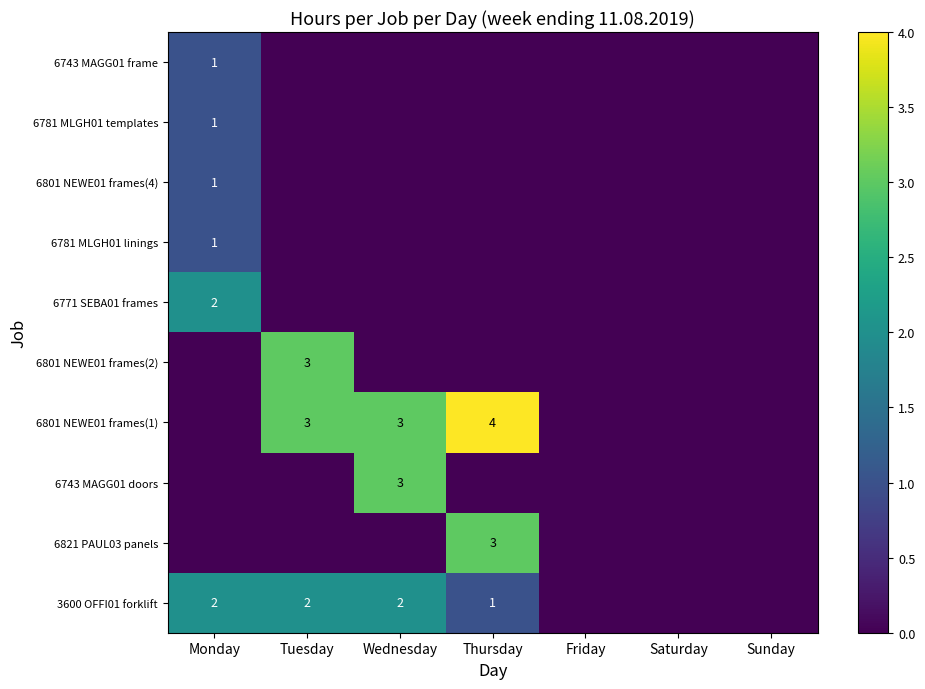

The 6801 NEWE01 frames(1) series shows 2 at Wednesday. True or false?

False